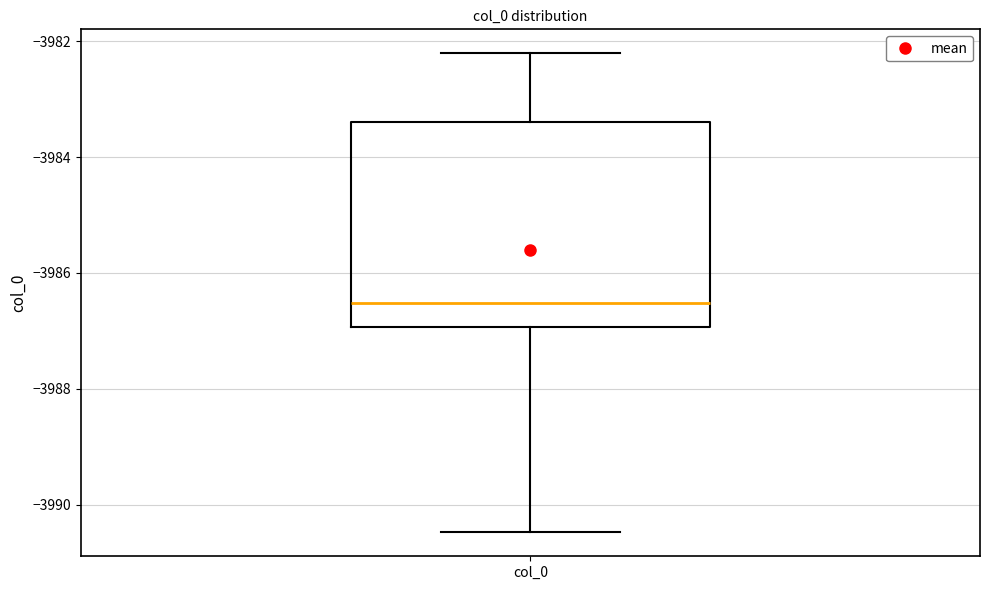

Transcribe this box plot: give where the median line is, the range the box spans, and where the two whiskers end, as read against the y-axis. The values are not printed on the chart, so give them approximately, as read against the axis.

median -3986.6, box -3987.0 to -3983.4, whiskers -3990.4 to -3982.2